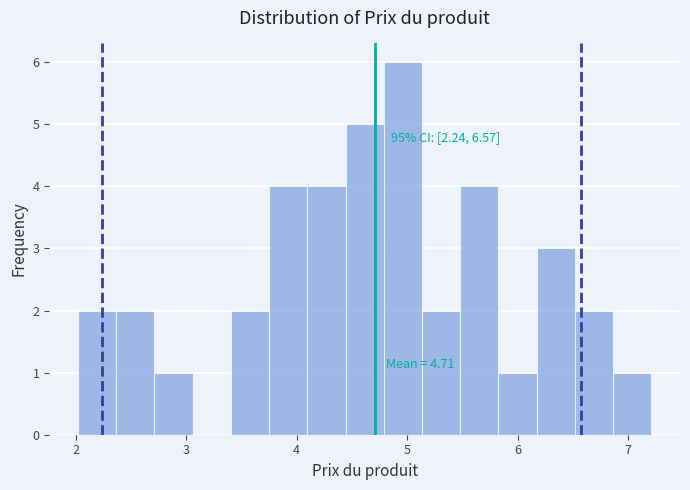

Around what value on the x-axis is the tallest bar? Give the approximate position of its centre, as read against the axis.

5.0